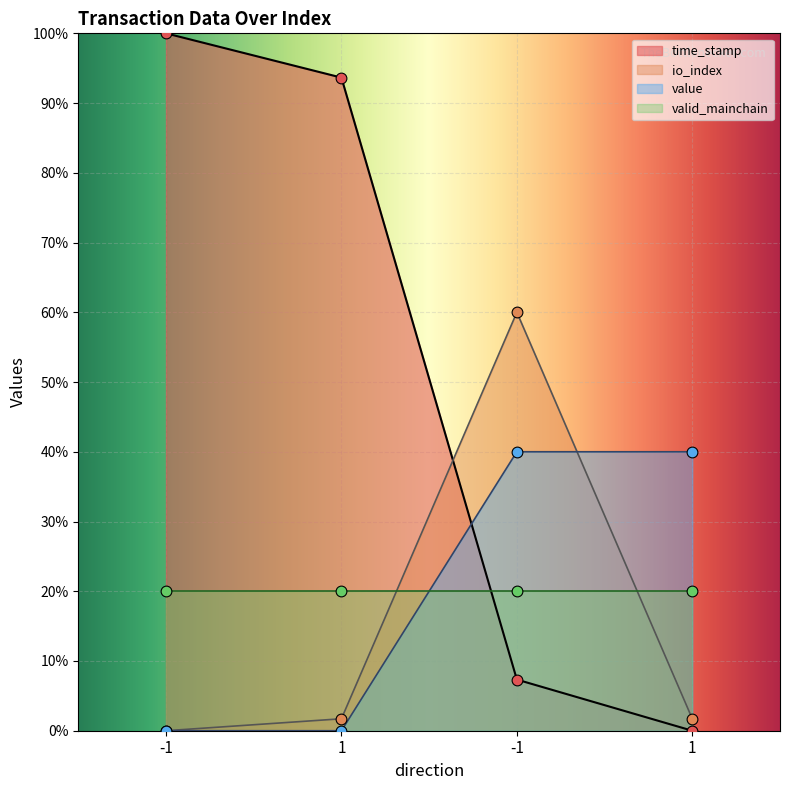

Which series has the largest Y range (max minus min)?

time_stamp